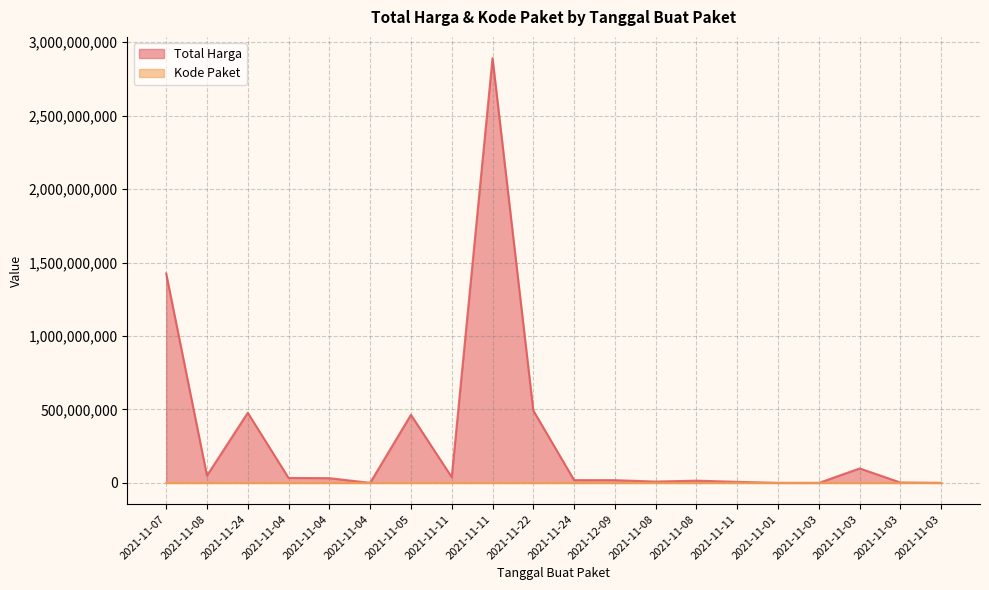

True or false: Total Harga and Kode Paket cross at least once.

False